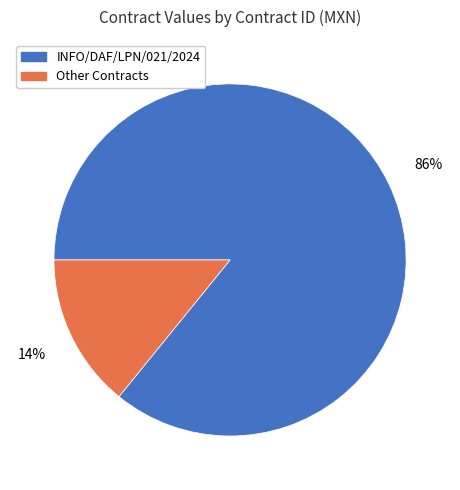

To the nearest percent, what is the difference between the largest and smallest slice percentages?

72%